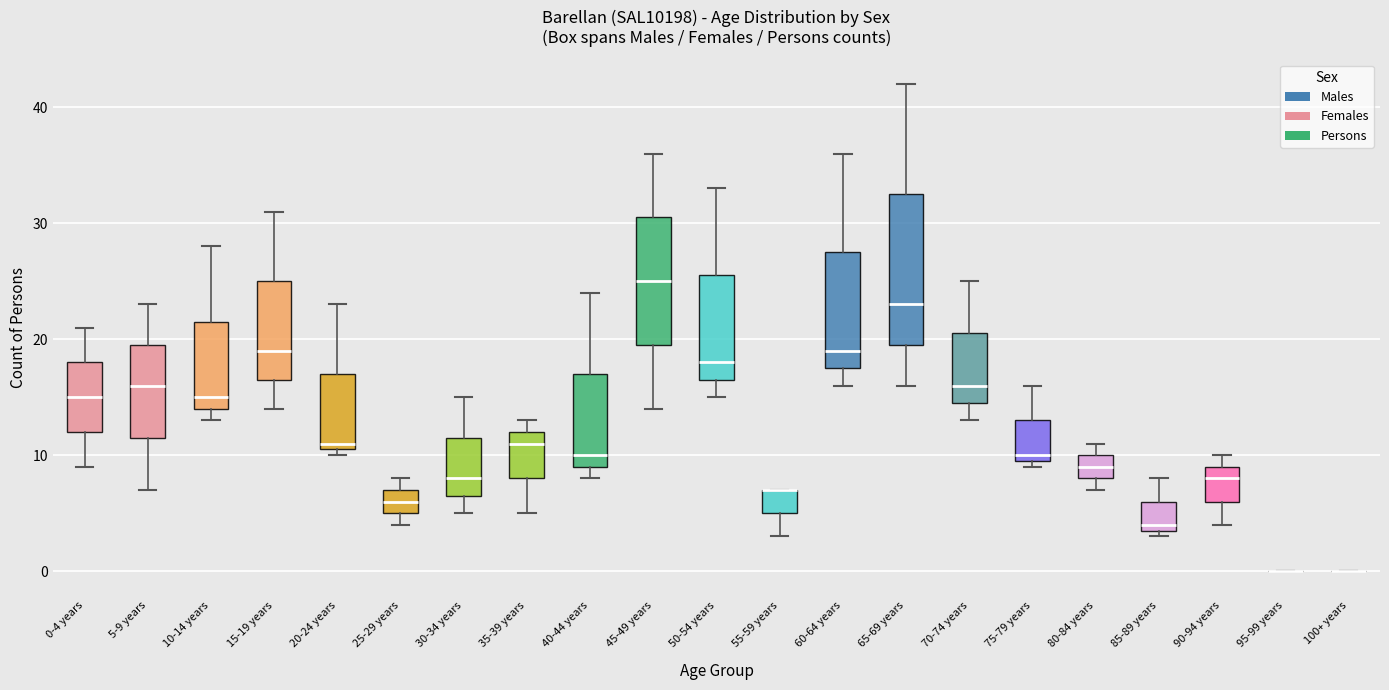

Reading left to right, read every box against the y-axis: the position of its median line, the range the box covers, and the ends of its whiskers. The values are not printed on the chart, so give them approximately, as read against the axis.

0-4 years: median 15, box 12 to 18, whiskers 9 to 21
5-9 years: median 16, box 12 to 20, whiskers 7 to 23
10-14 years: median 15, box 14 to 22, whiskers 13 to 28
15-19 years: median 19, box 17 to 25, whiskers 14 to 31
20-24 years: median 11 (just above the box's lower edge), box 11 to 17, whiskers 10 to 23
25-29 years: median 6, box 5 to 7, whiskers 4 to 8
30-34 years: median 8, box 7 to 12, whiskers 5 to 15
35-39 years: median 11, box 8 to 12, whiskers 5 to 13
40-44 years: median 10, box 9 to 17, whiskers 8 to 24
45-49 years: median 25, box 20 to 31, whiskers 14 to 36
50-54 years: median 18, box 17 to 26, whiskers 15 to 33
55-59 years: median 7 (drawn on the box's upper edge), box 5 to 7, whiskers 3 to 7
60-64 years: median 19, box 18 to 28, whiskers 16 to 36
65-69 years: median 23, box 20 to 33, whiskers 16 to 42
70-74 years: median 16, box 15 to 21, whiskers 13 to 25
75-79 years: median 10 (just above the box's lower edge), box 10 to 13, whiskers 9 to 16
80-84 years: median 9, box 8 to 10, whiskers 7 to 11
85-89 years: median 4 (just above the box's lower edge), box 4 to 6, whiskers 3 to 8
90-94 years: median 8, box 6 to 9, whiskers 4 to 10
95-99 years: box collapsed to a line at 0, whiskers 0 to 0
100+ years: box collapsed to a line at 0, whiskers 0 to 0